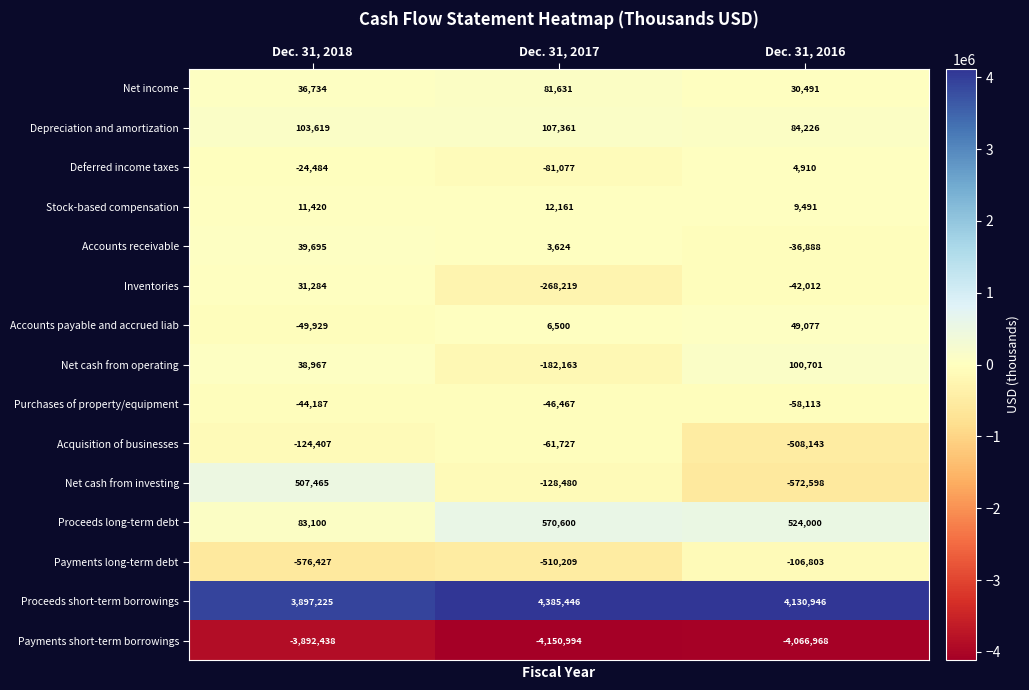

Is the value of Payments short-term borrowings at Dec. 31, 2018 greater than the value of Purchases of property/equipment at Dec. 31, 2016?

No